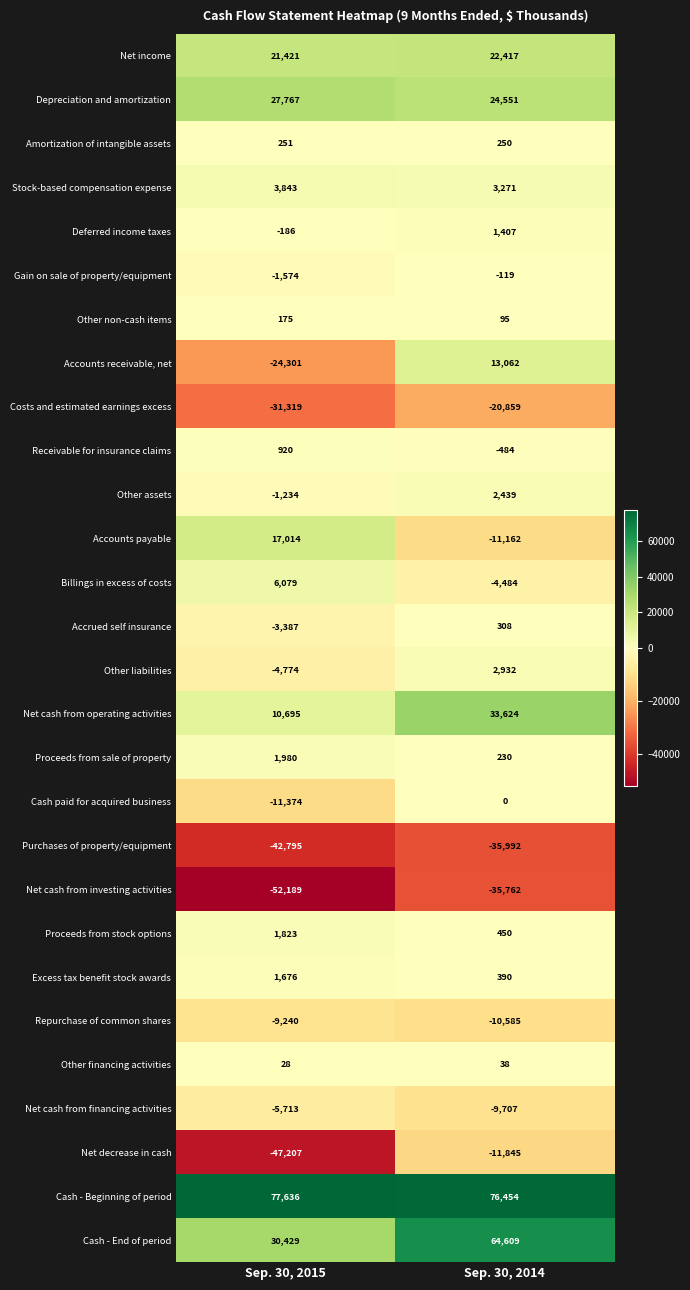

At which category is the sum across all series the highest?

Sep. 30, 2014